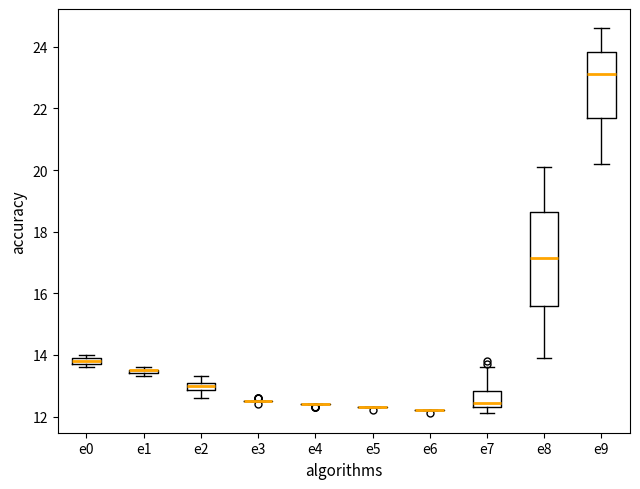

Where is the upper edge of the box for e0 on the y-axis? The values are not printed on the chart, so give them approximately, as read against the axis.

14.0